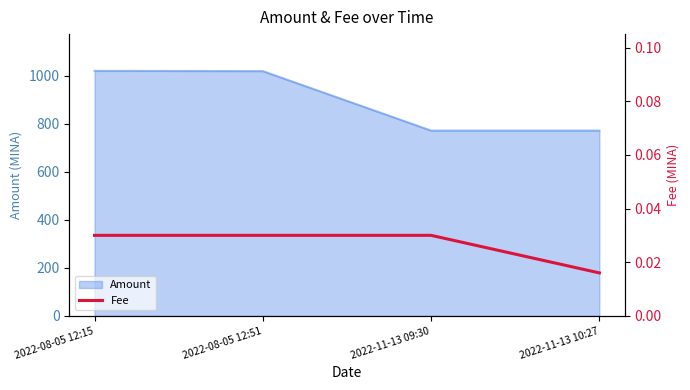

True or false: the data shows 0.0 at 2022-11-13 10:27.

False